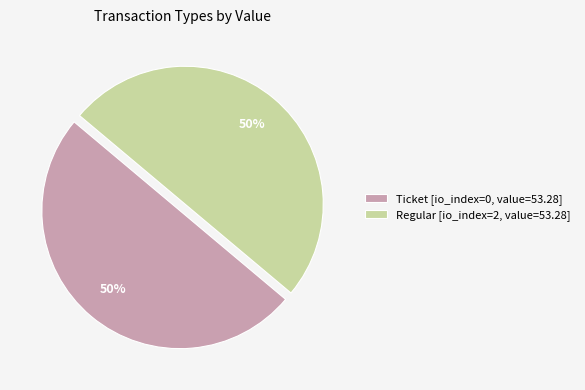

To the nearest percent, what is the average slice percentage?

50%